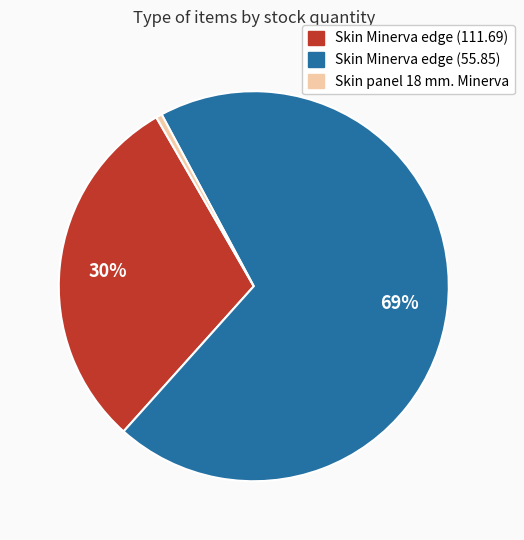

Count the number of slices in the pie.

3